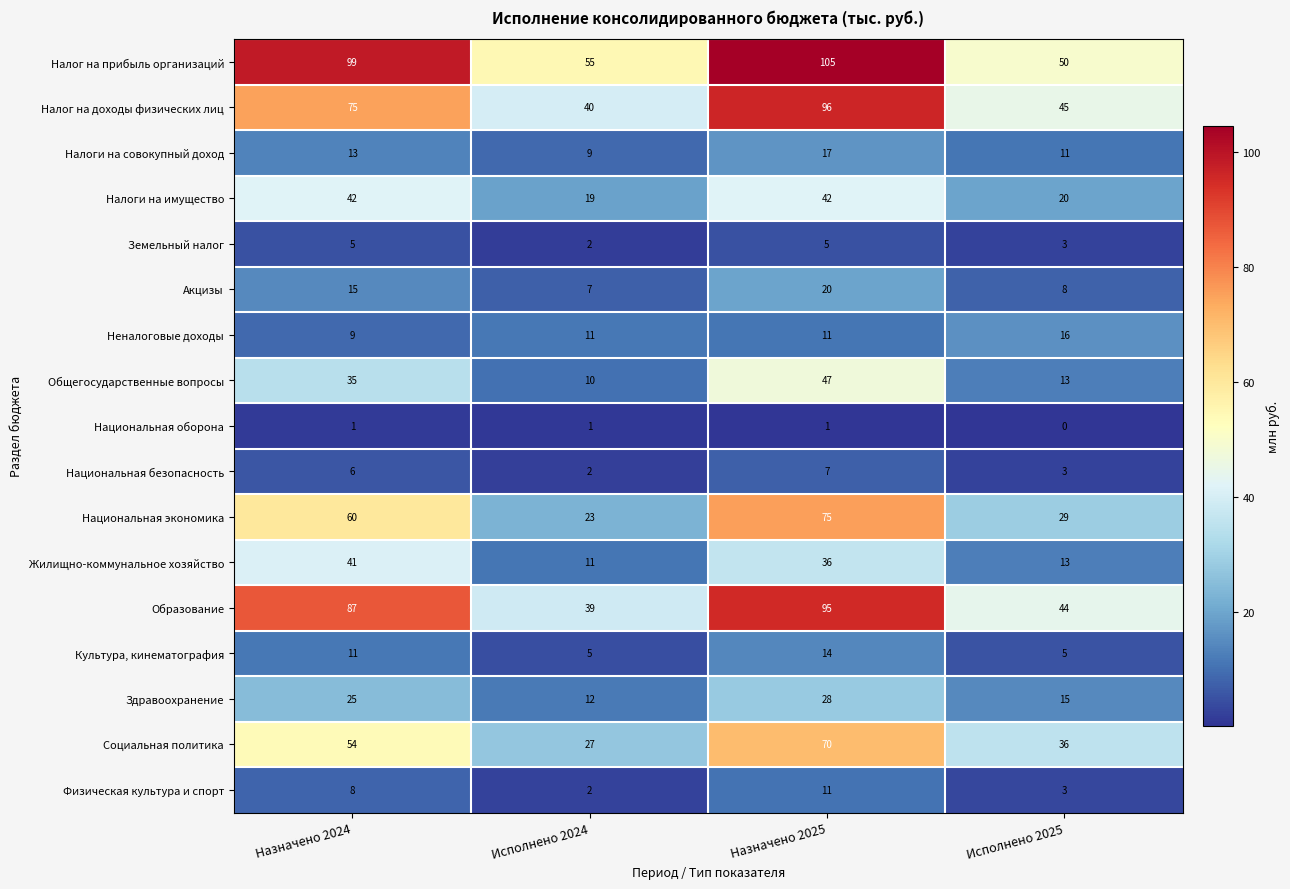

What is the greatest value displayed?

105